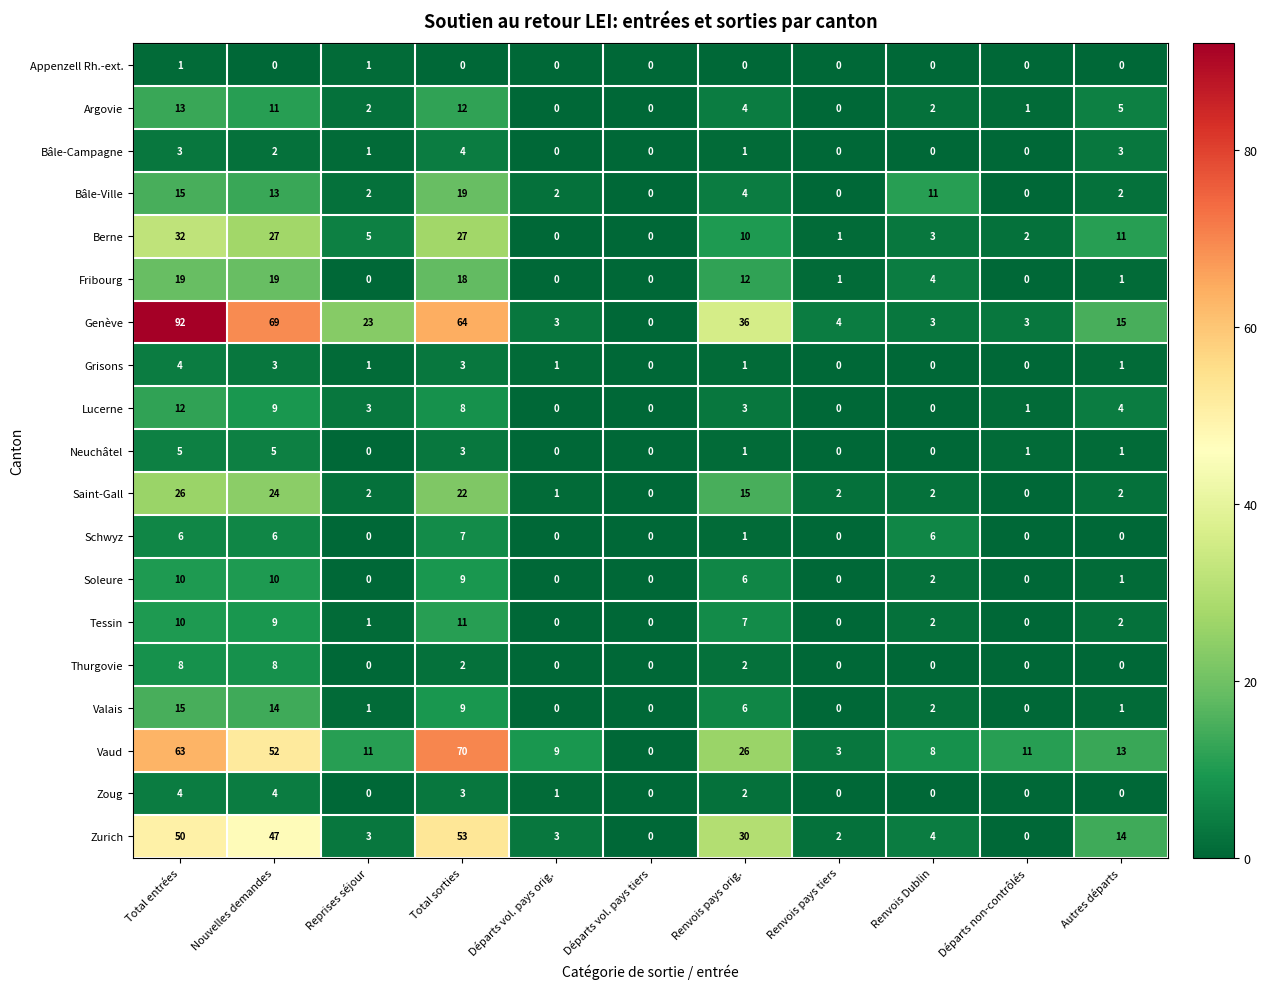

What is the sum of all Argovie values?

50